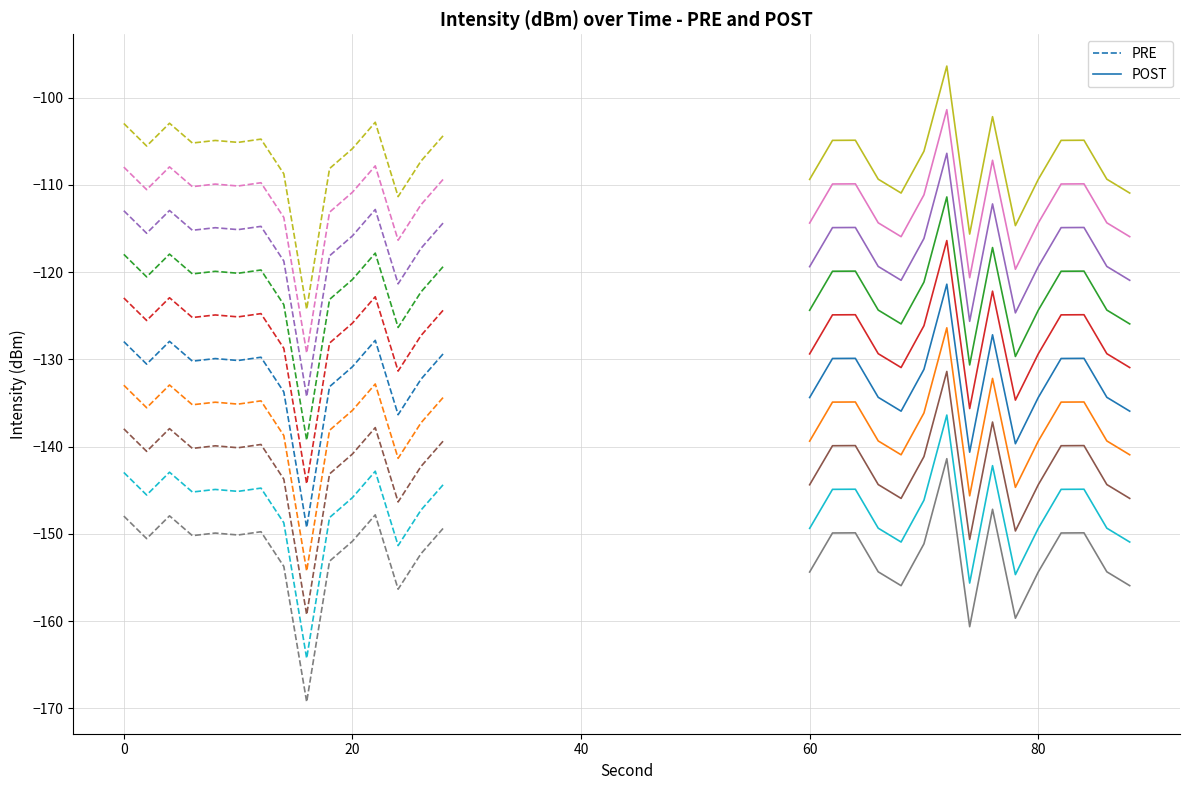

What is the minimum value for PRE?

-149.3